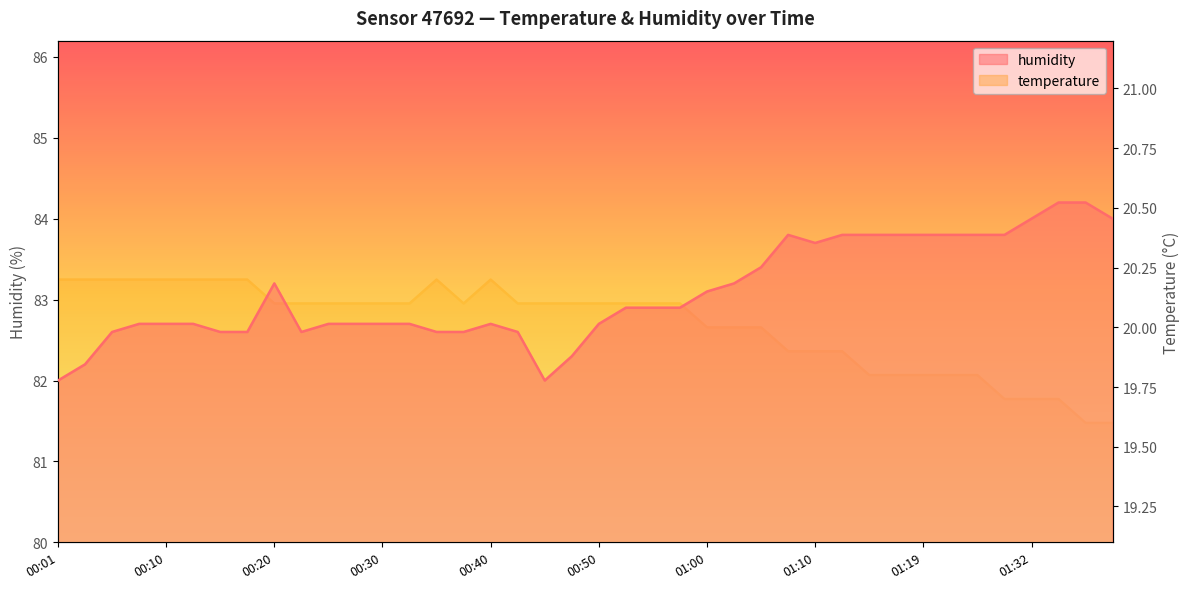

At which category is the sum across all series the highest?

01:35